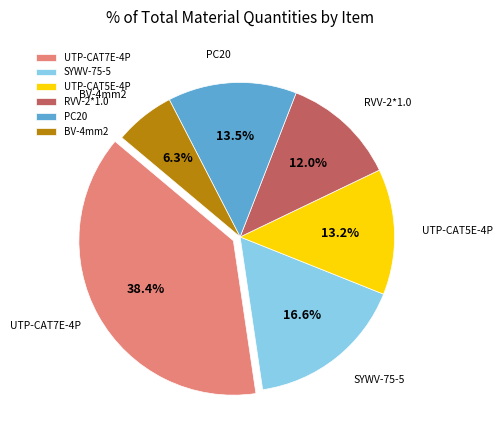

To the nearest percent, what portion does SYWV-75-5 represent?

17%